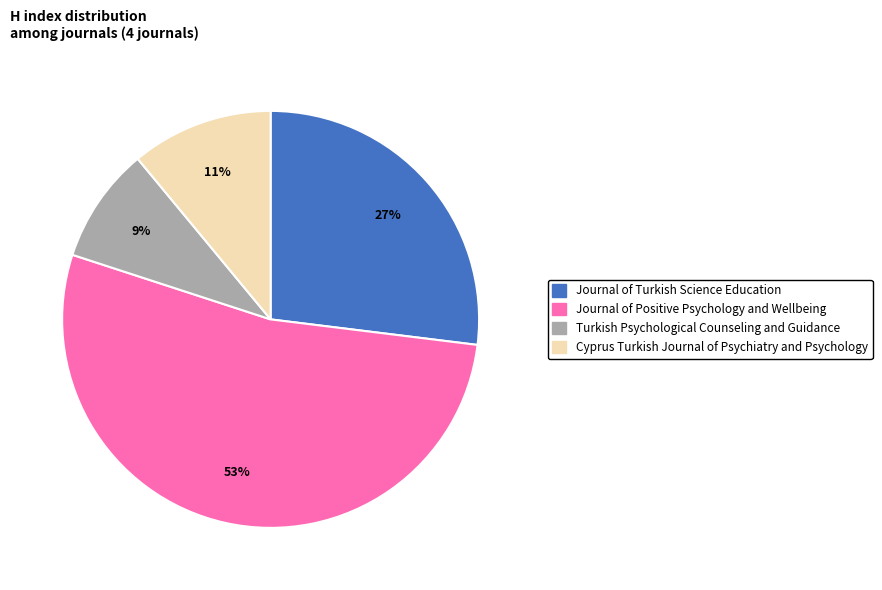

Does any single category account for the majority?

Yes